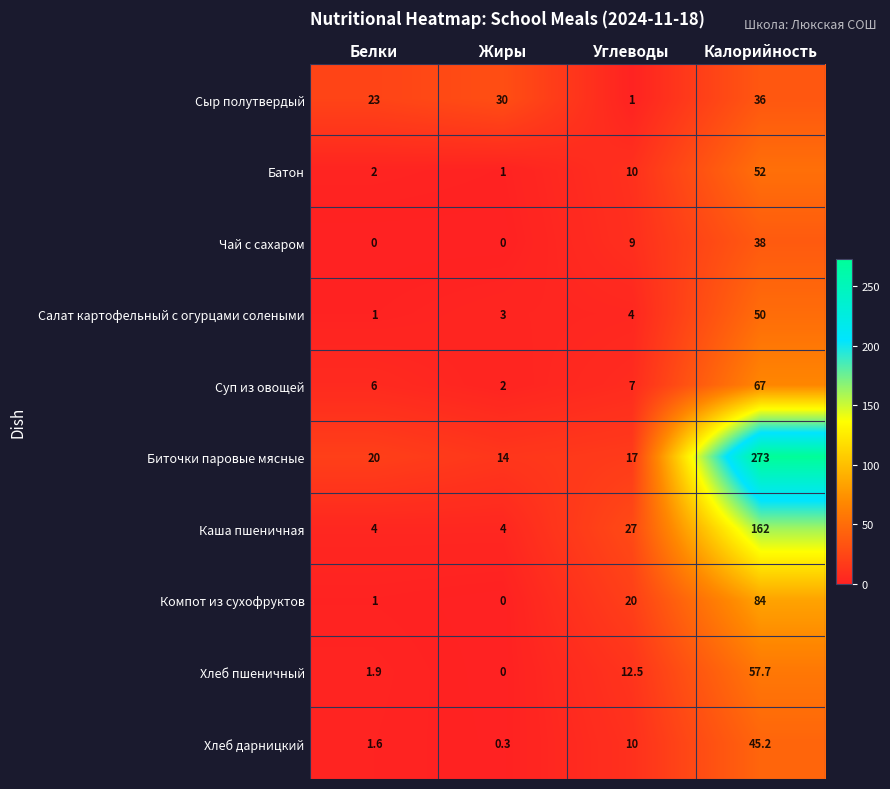

What is the difference between the Салат картофельный с огурцами солеными values at Углеводы and Жиры?

1.0